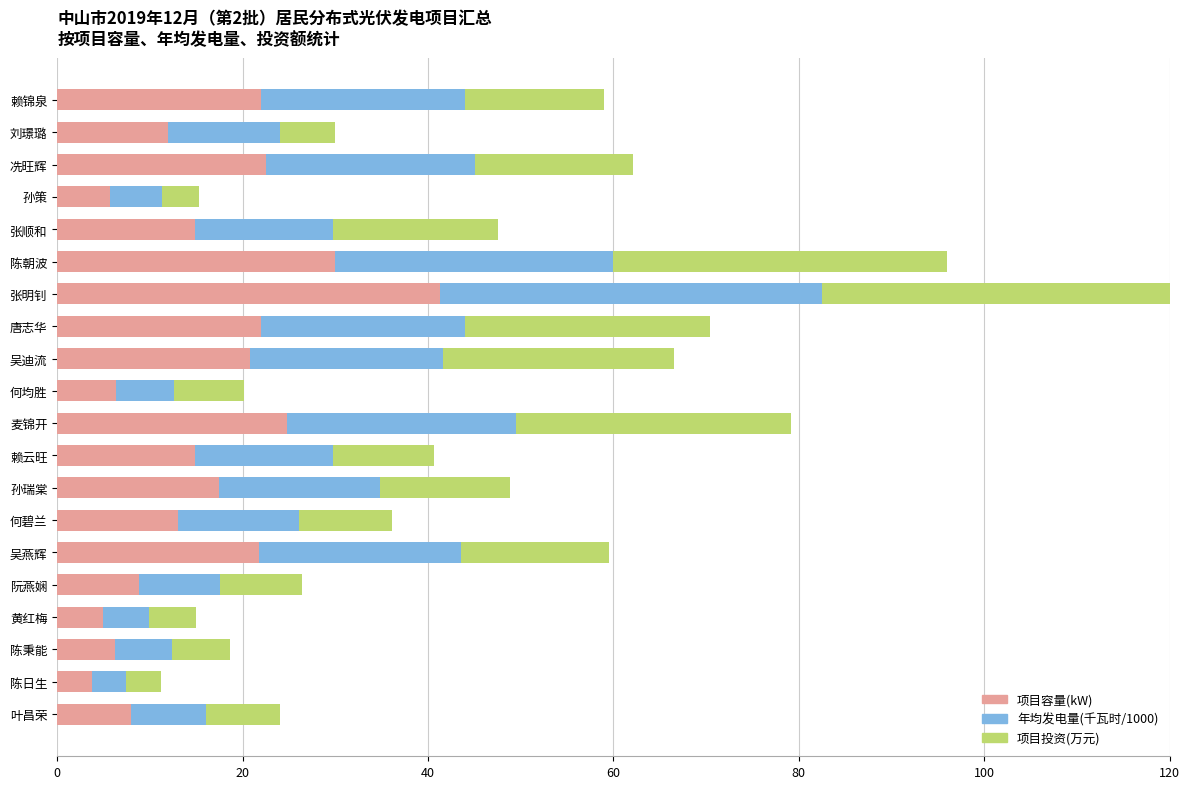

Which series has the largest total across all categories?

项目容量(kW)